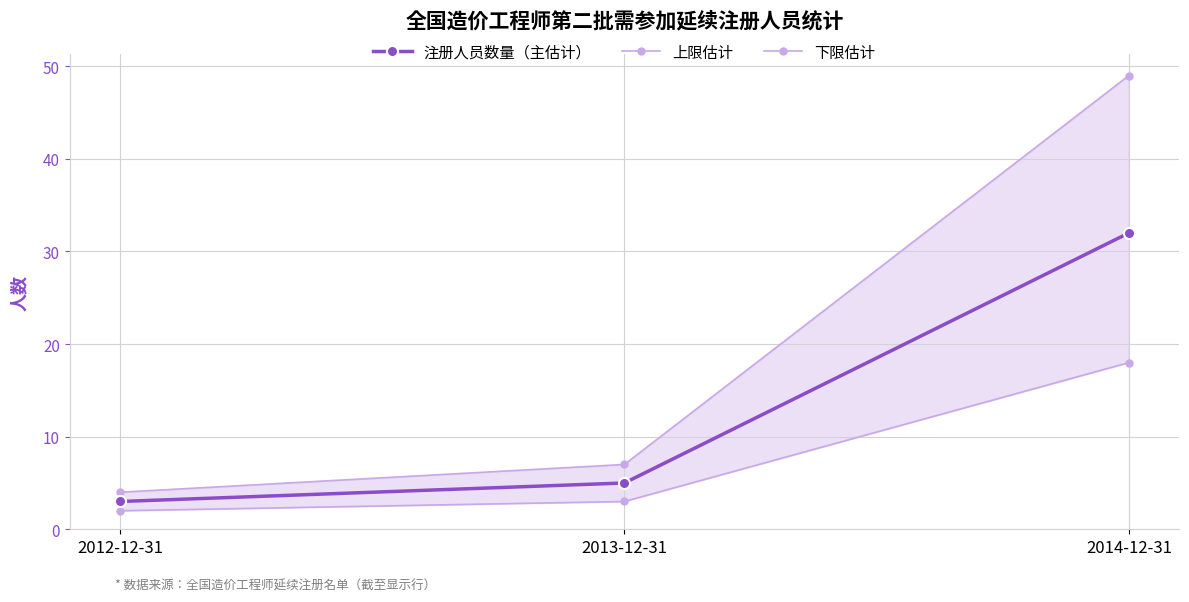

How many lines are shown in the chart?

3